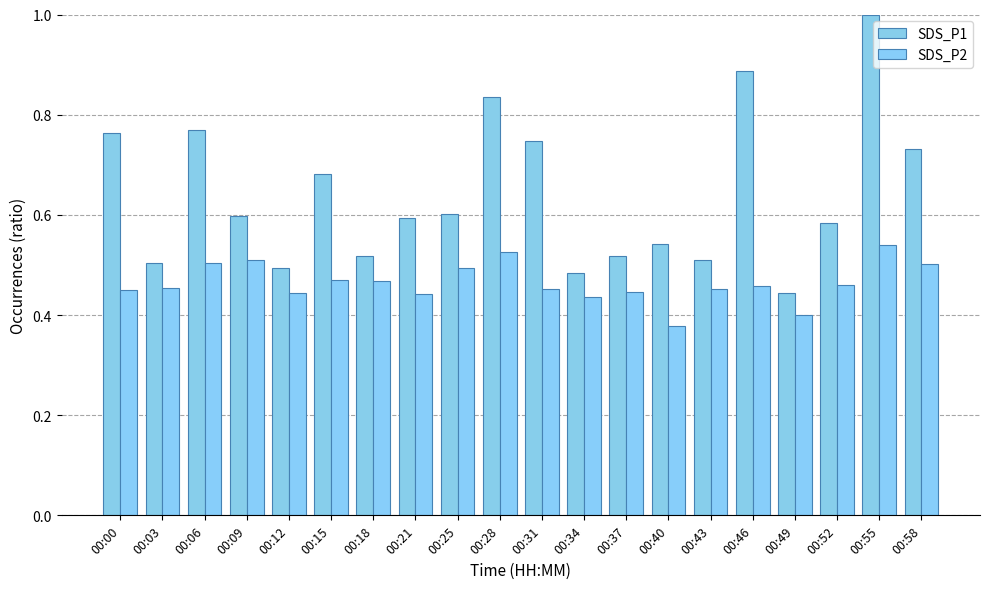

How many groups of bars are there?

20